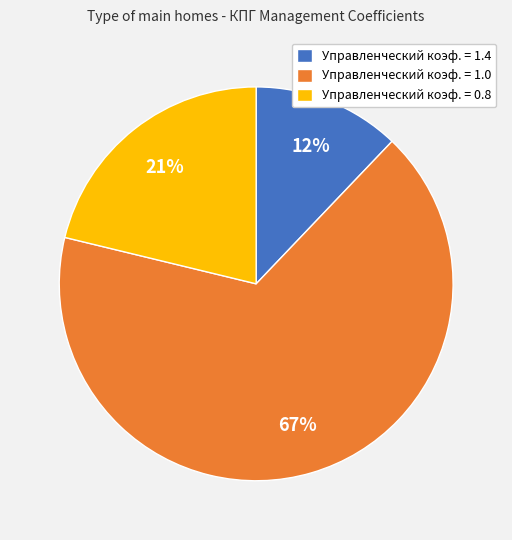

Is there any slice that represents more than half of the pie?

Yes